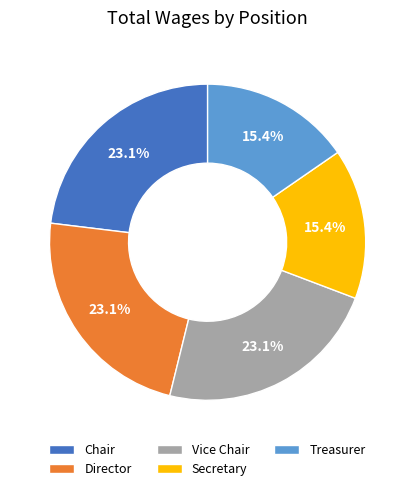

True or false: Director accounts for 13% of the total.

False